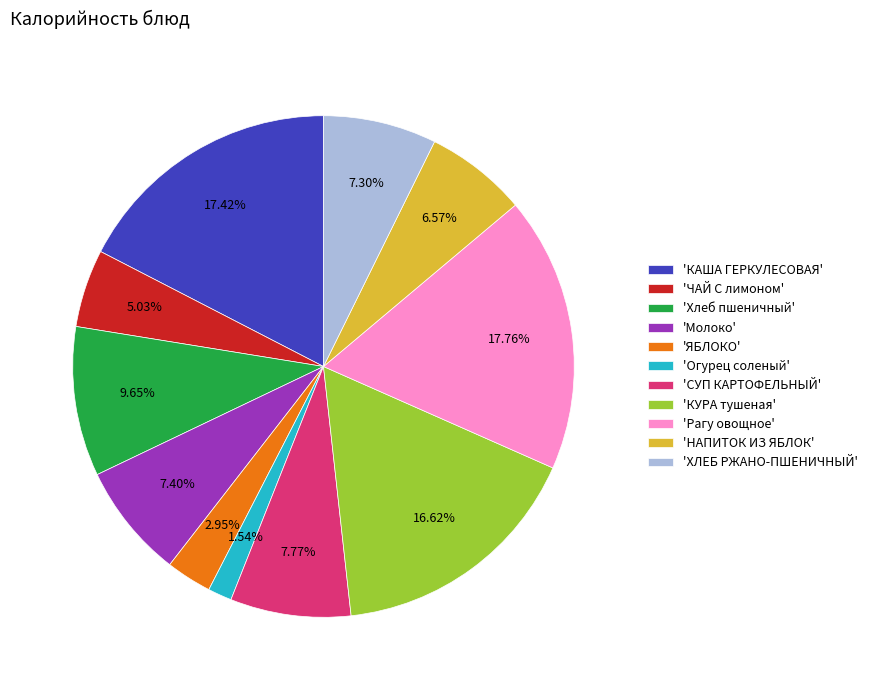

Approximately how many times larger is the value at 'КАША ГЕРКУЛЕСОВАЯ' compared to 'НАПИТОК ИЗ ЯБЛОК'?

2.7